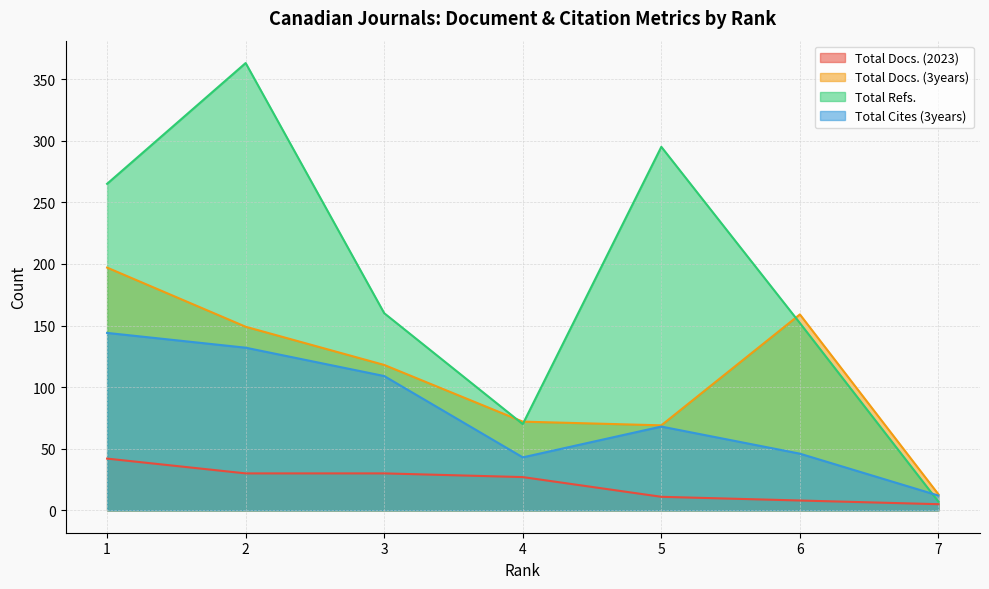

What is the value of the Total Refs. point at the 2nd from the left?

363